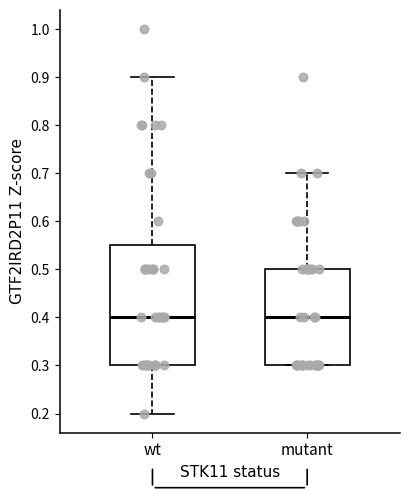

Reading left to right, transcribe this box plot: for each box, give where its median line is, the range the box spans, and where its two whiskers end, as read against the y-axis. The values are not printed on the chart, so give them approximately, as read against the axis.

wt: median 0.40, box 0.30 to 0.55, whiskers 0.20 to 0.90
mutant: median 0.40, box 0.30 to 0.50, whiskers 0.30 to 0.70